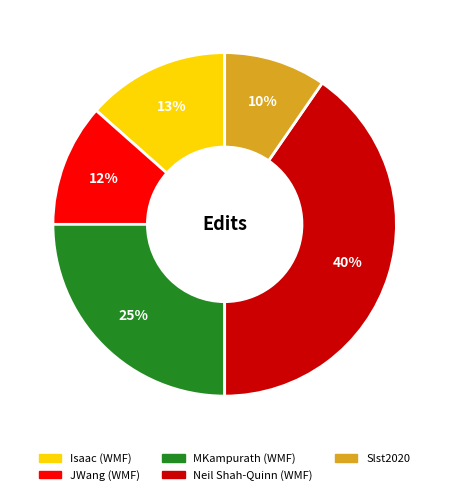

To the nearest percent, what is the combined percentage of Slst2020 and Isaac (WMF)?

23%